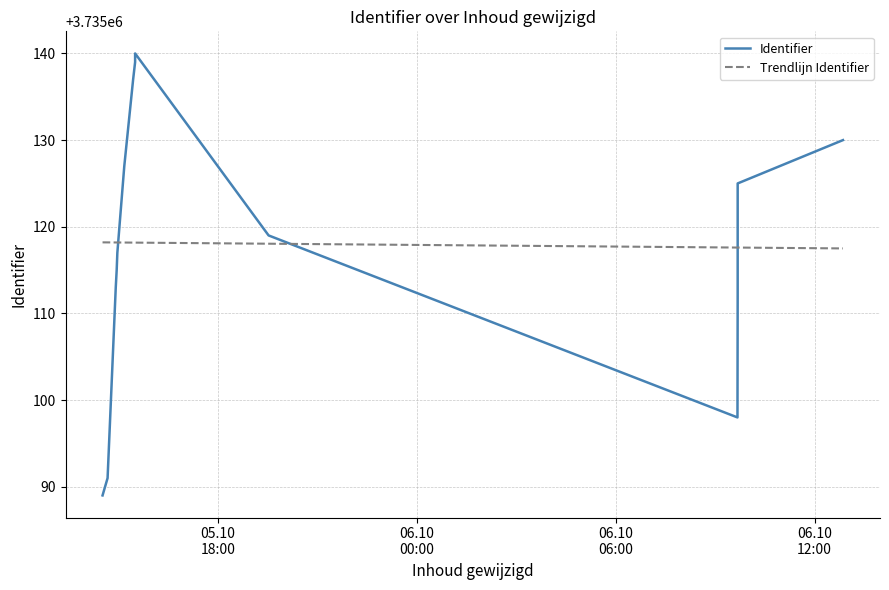

What is the greatest value displayed?

3735140